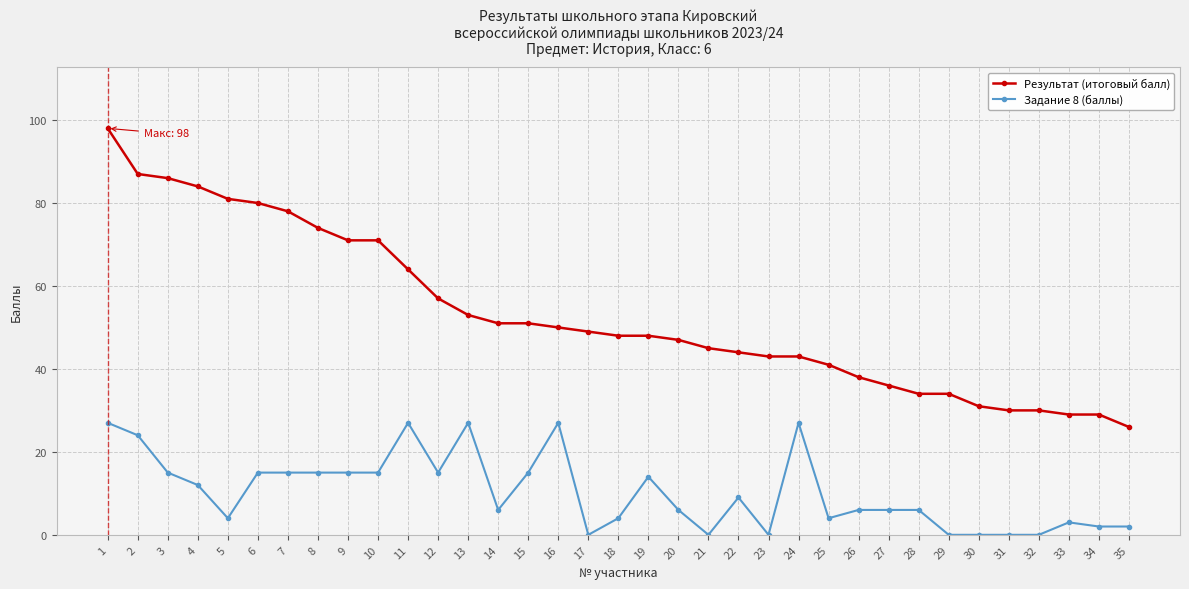

Is it true that Результат (итоговый балл) equals 11 at 34?

False